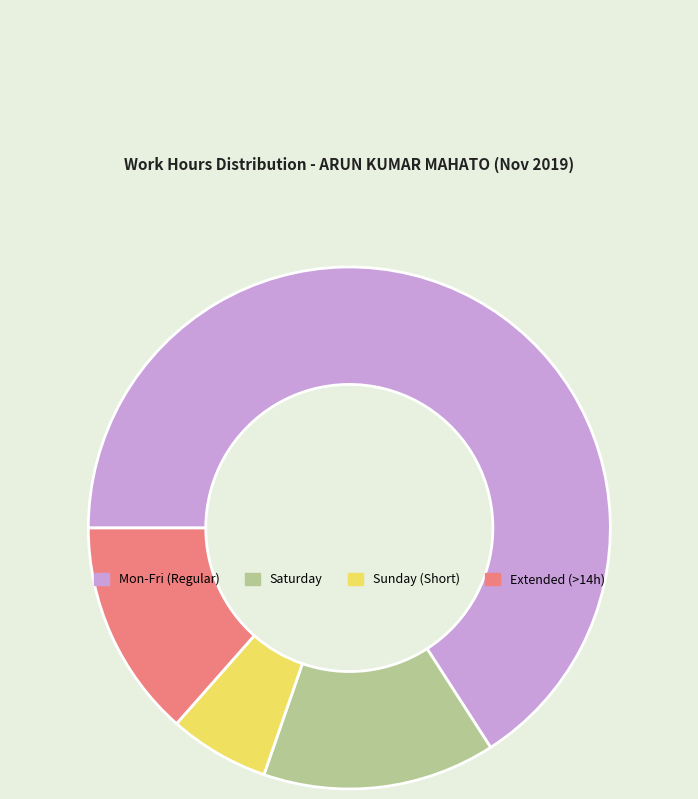

Between Extended (>14h) and Mon-Fri (Regular), which is larger?

Mon-Fri (Regular)